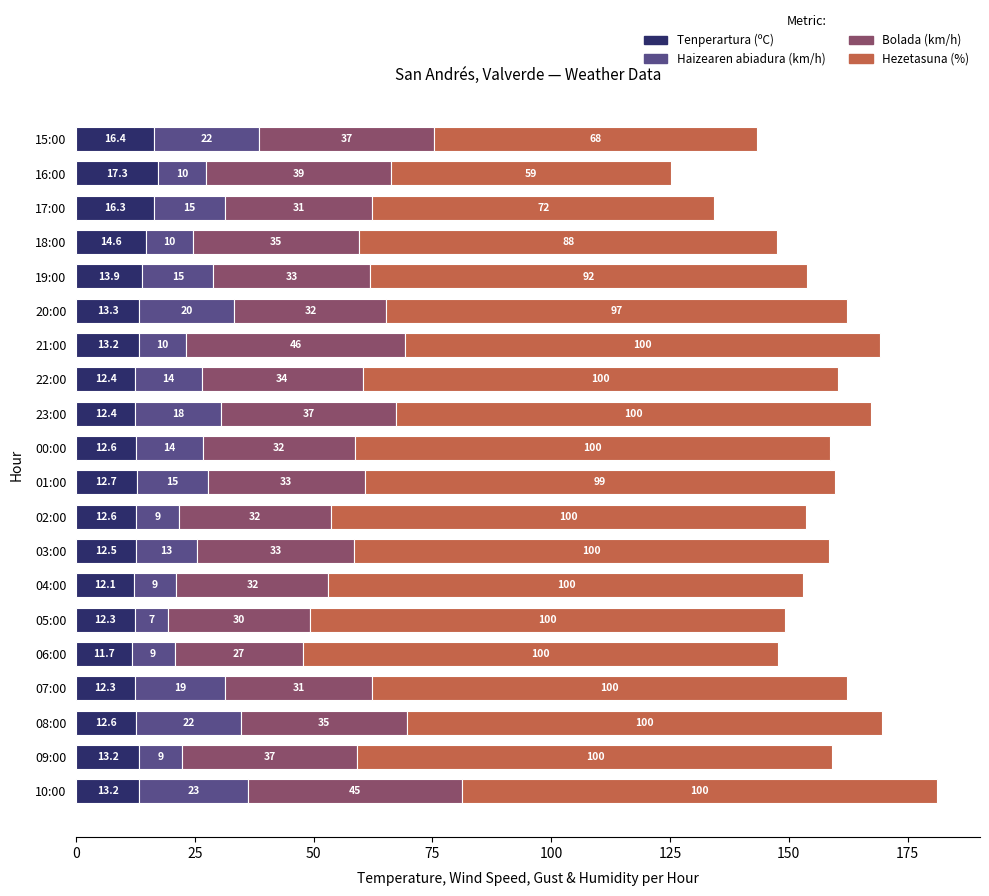

Which category has the highest value in the Tenperartura (ºC) series?

16:00